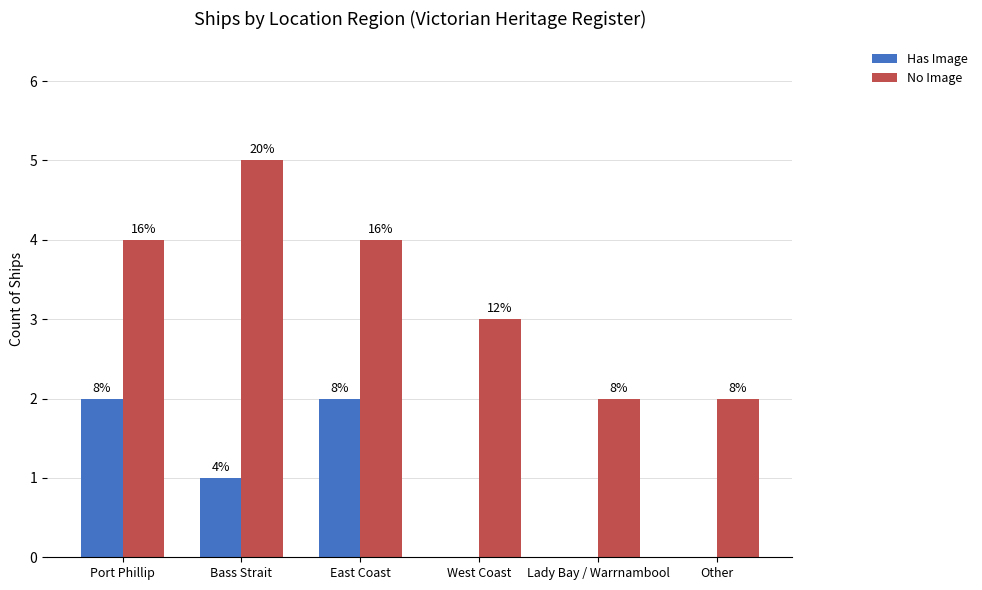

Which label corresponds to the largest value in the chart?

Bass Strait